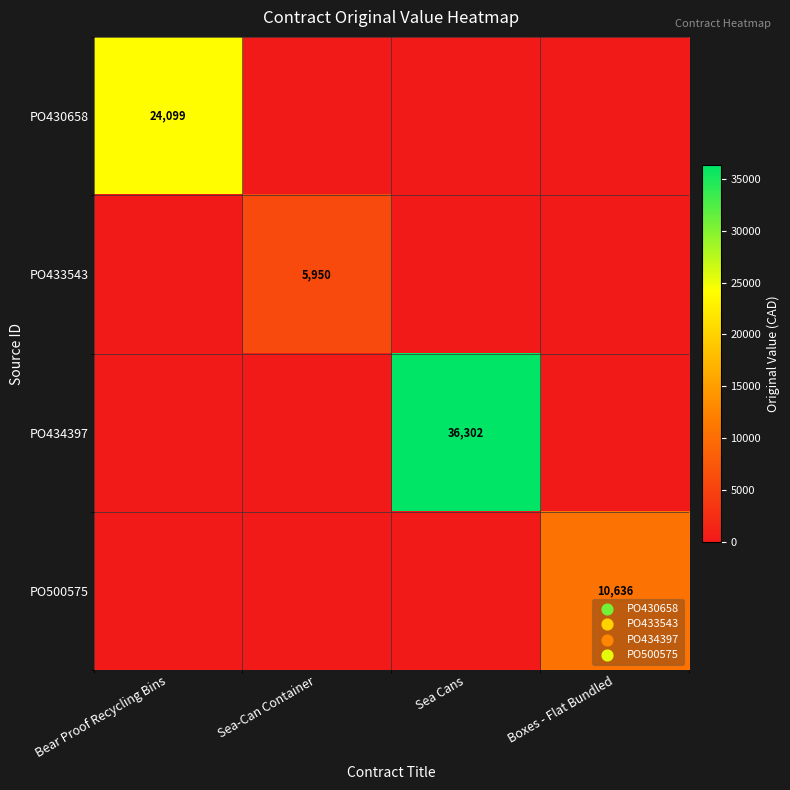

True or false: PO434397 has a value of 25281 at Sea Cans.

False